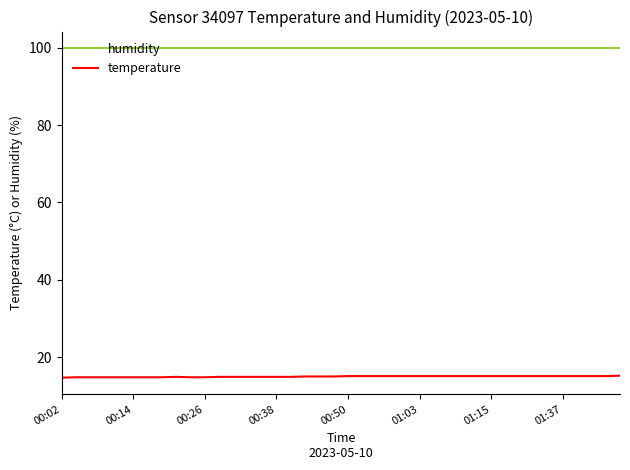

What is the greatest value displayed?

99.9